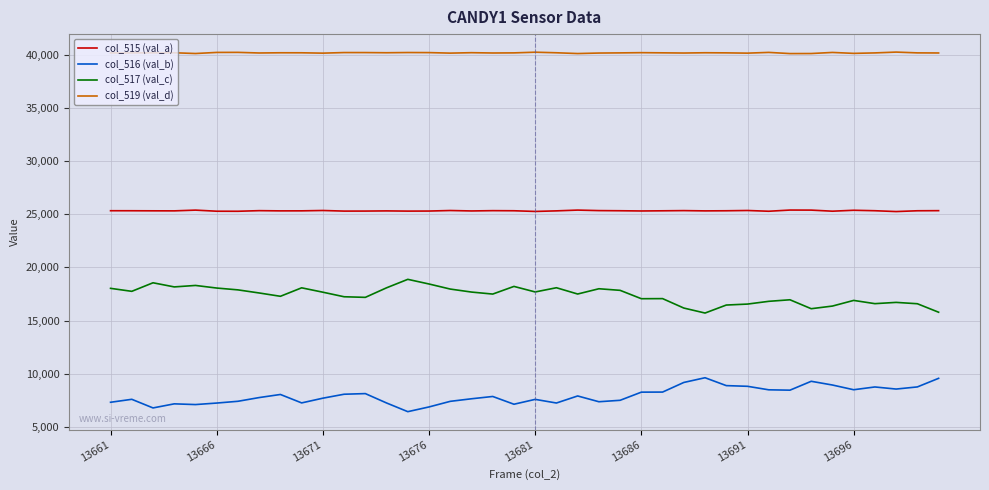

Which series has the largest total across all categories?

col_519 (val_d)